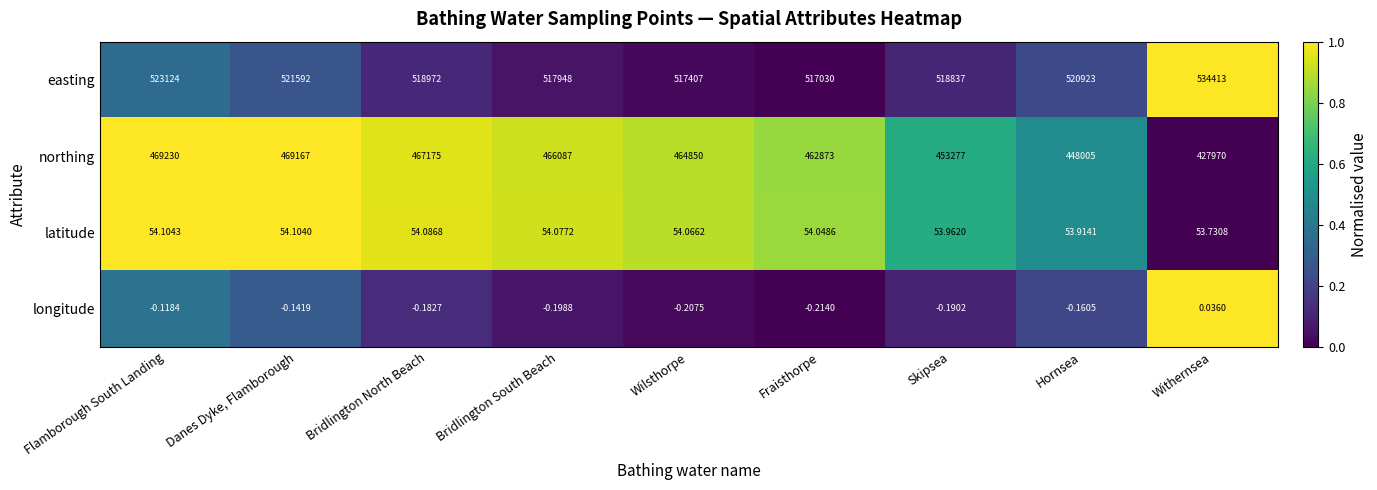

How many values in the easting series are below 518972?

4